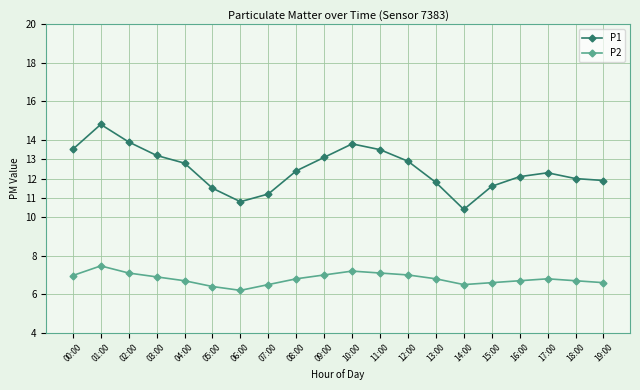

True or false: P2 and P1 intersect in this chart.

False